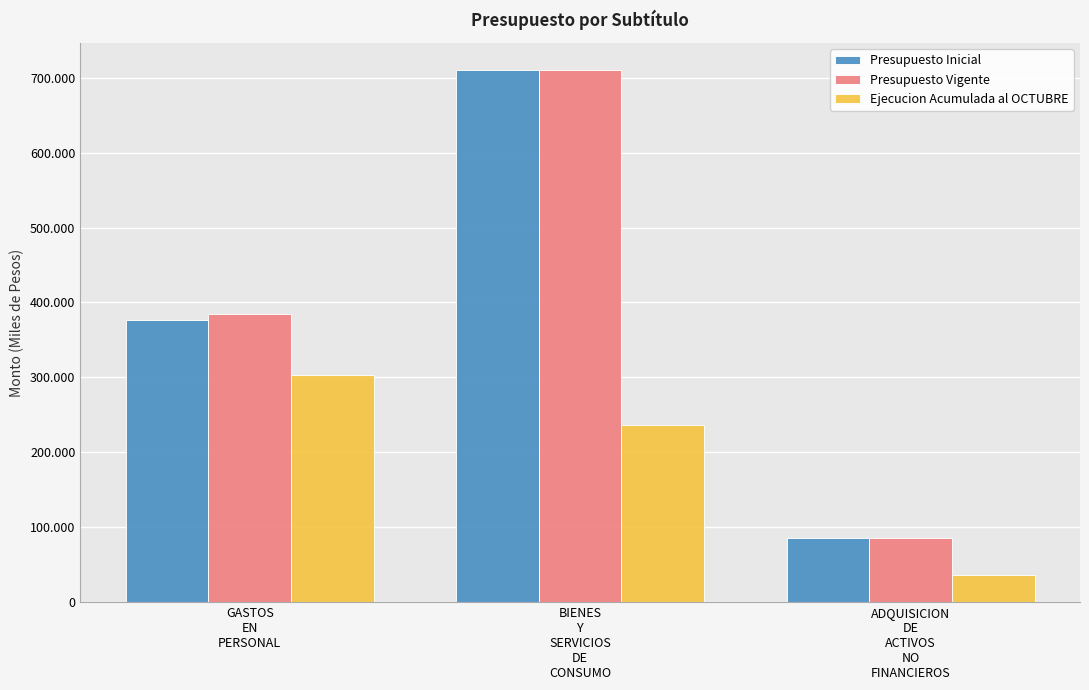

What is the sum of the Presupuesto Vigente values at BIENES
Y
SERVICIOS
DE
CONSUMO and ADQUISICION
DE
ACTIVOS
NO
FINANCIEROS?

796330